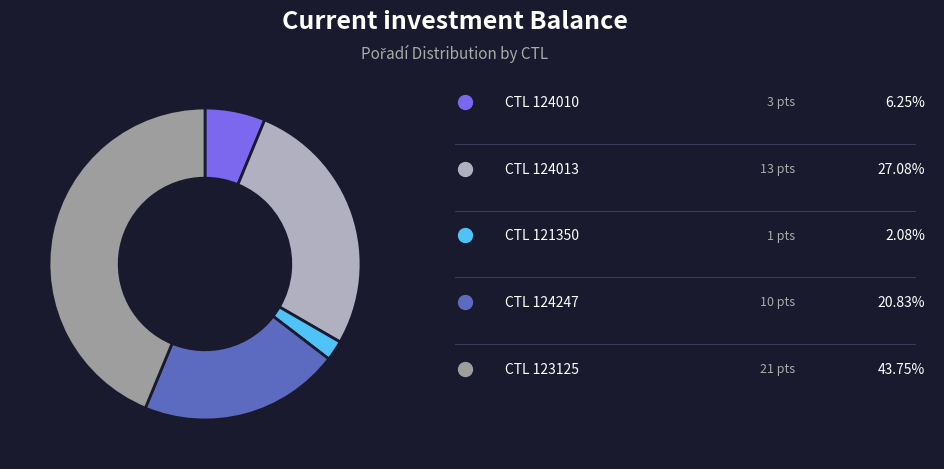

Is there any slice that represents more than half of the pie?

No